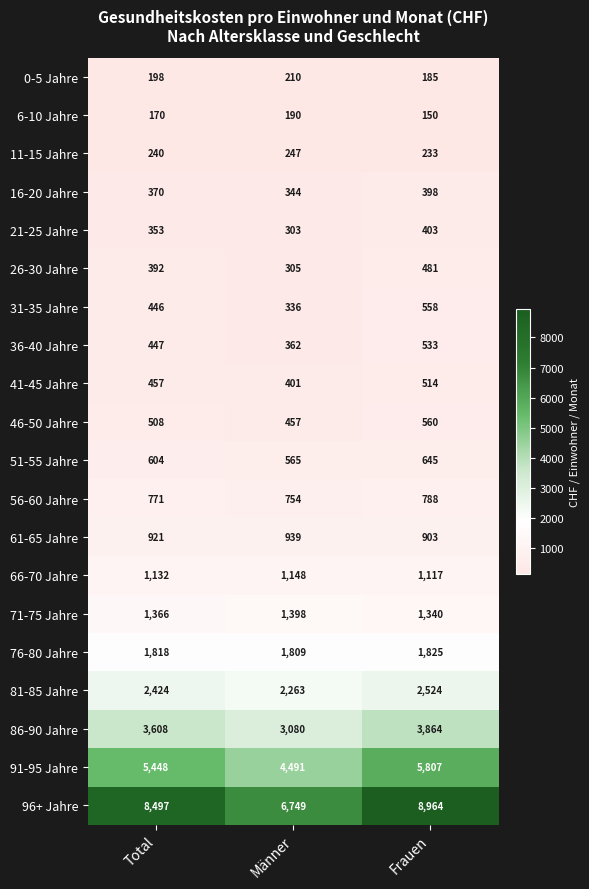

Which series has the widest spread of values?

96+ Jahre